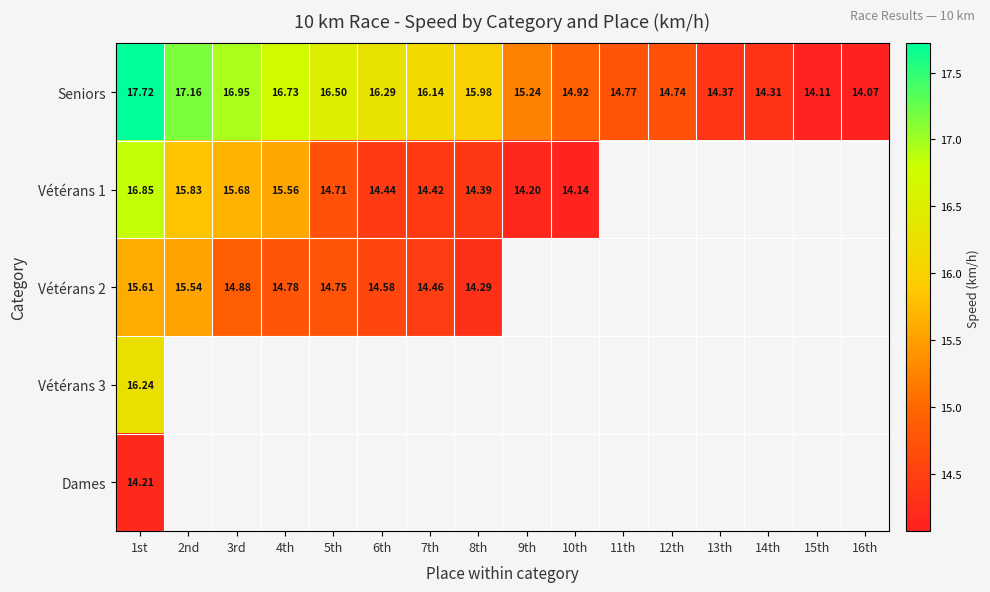

The Seniors series shows 14.1 at 15th. True or false?

True